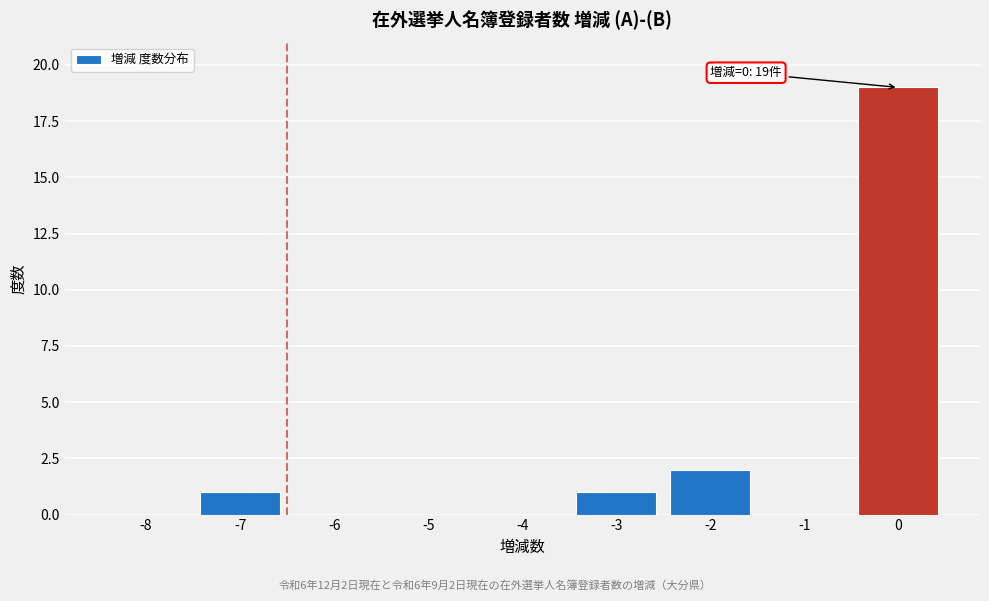

Reading right to left, transcribe all the data shown in this chart.

0=19	-1=0	-2=2	-3=1	-4=0	-5=0	-6=0	-7=1	-8=0